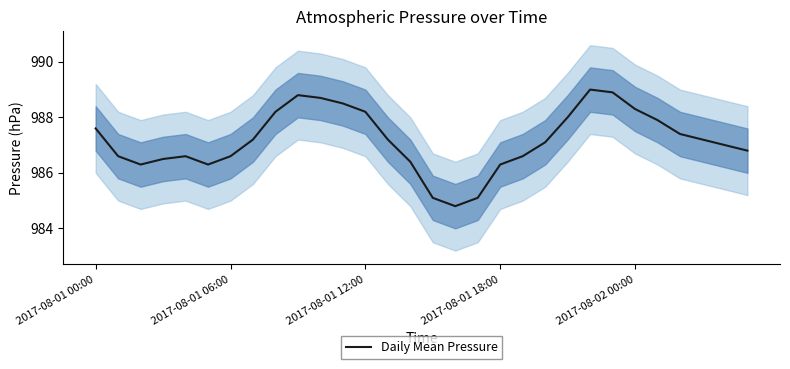

What is the sum of the values at 2017-08-01 00:00 and 23?

1976.5